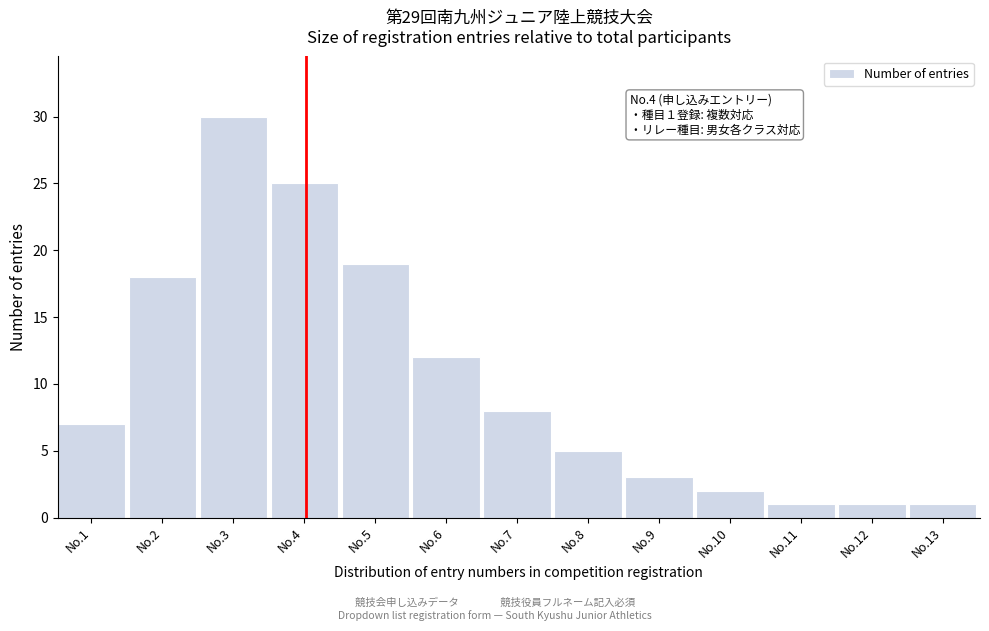

Reading left to right, list all the values displayed in this chart.

No.1=7	No.2=18	No.3=30	No.4=25	No.5=19	No.6=12	No.7=8	No.8=5	No.9=3	No.10=2	No.11=1	No.12=1	No.13=1